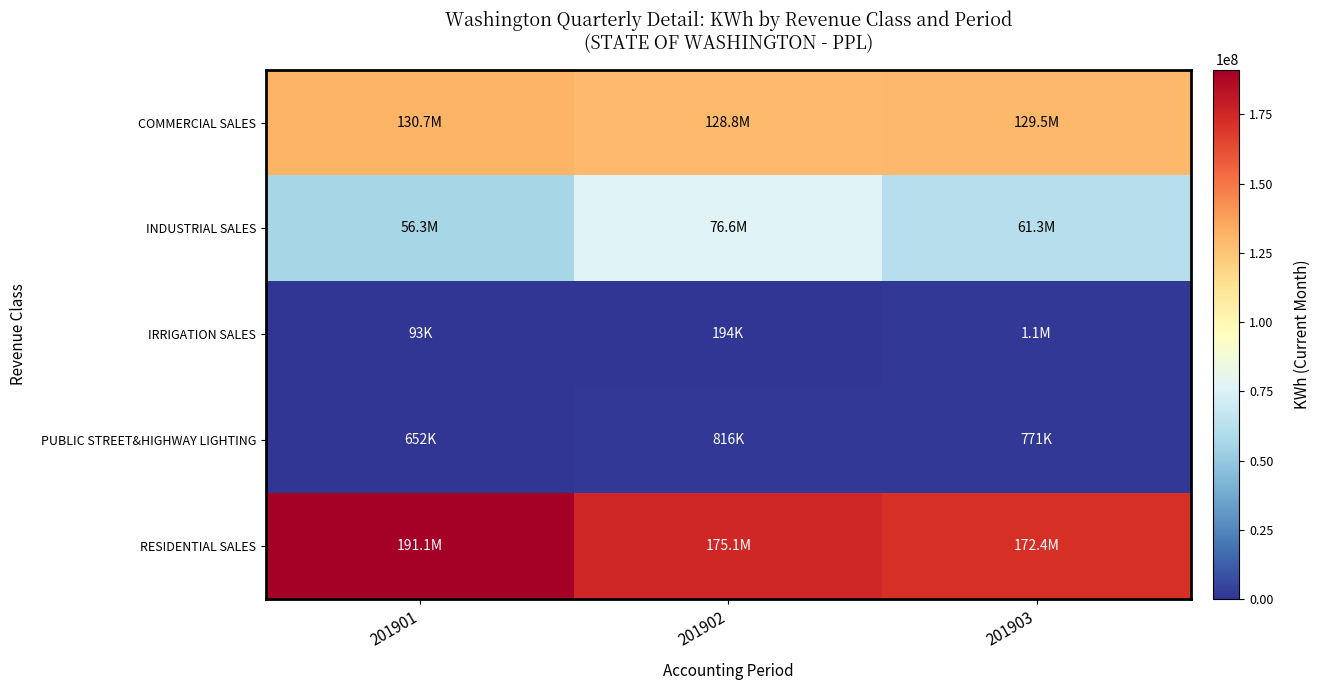

Reading right to left, extract all data points from this chart.

COMMERCIAL SALES: 201903=129508165	201902=128813348	201901=130742667
INDUSTRIAL SALES: 201903=61292144	201902=76608602	201901=56335602
IRRIGATION SALES: 201903=1068105	201902=194374	201901=93275
PUBLIC STREET&HIGHWAY LIGHTING: 201903=771186	201902=816344	201901=651939
RESIDENTIAL SALES: 201903=172410504	201902=175124102	201901=191143002